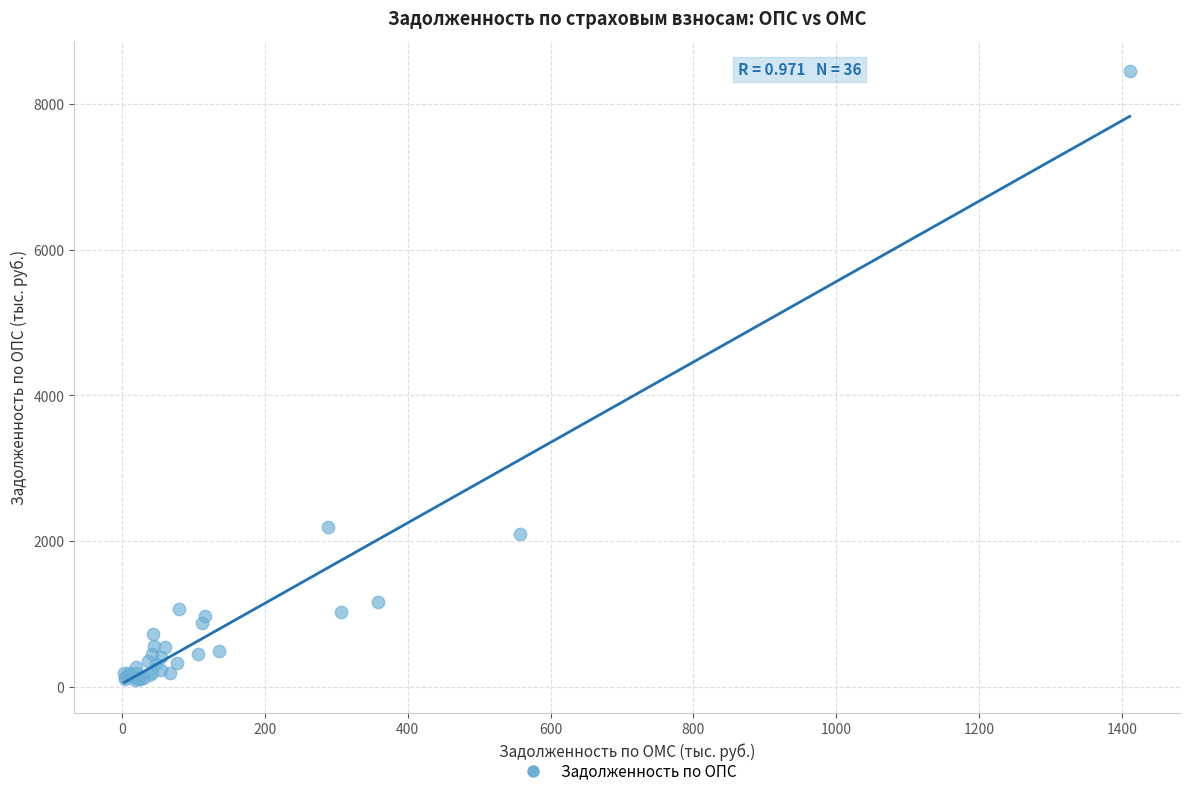

What Y value in the scatter plot is closest to 4271?

2199